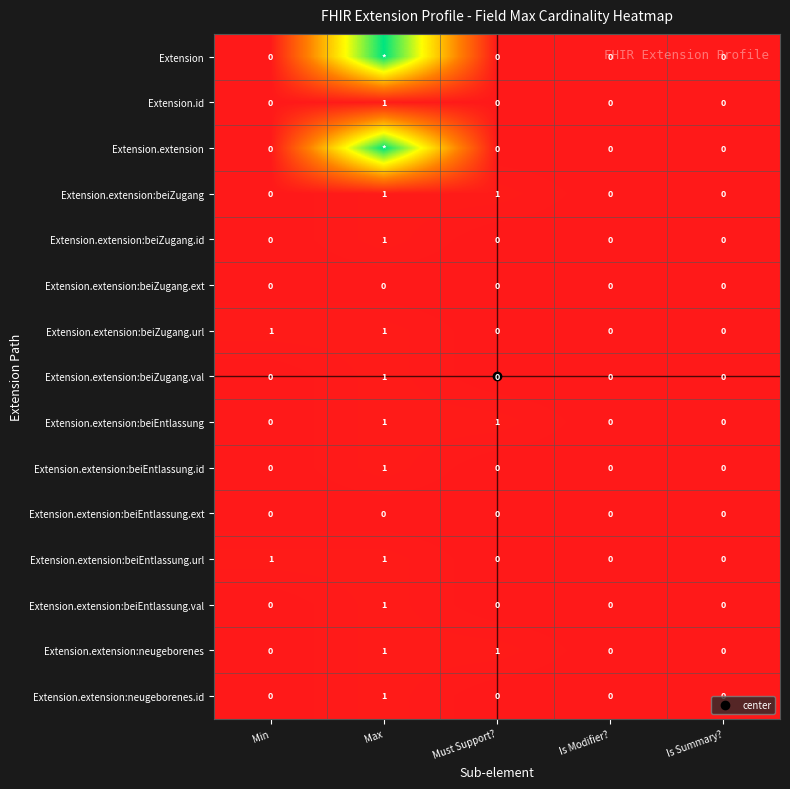

True or false: Extension.extension:beiEntlassung.ext has a value of 0 at Must Support?.

True